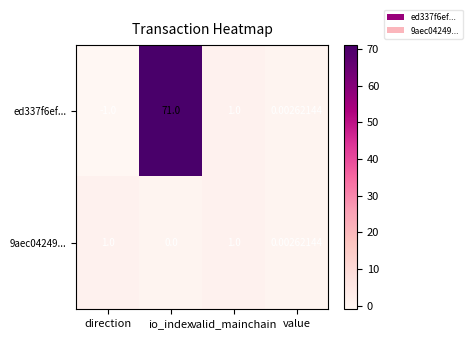

How many distinct data groups are displayed?

2